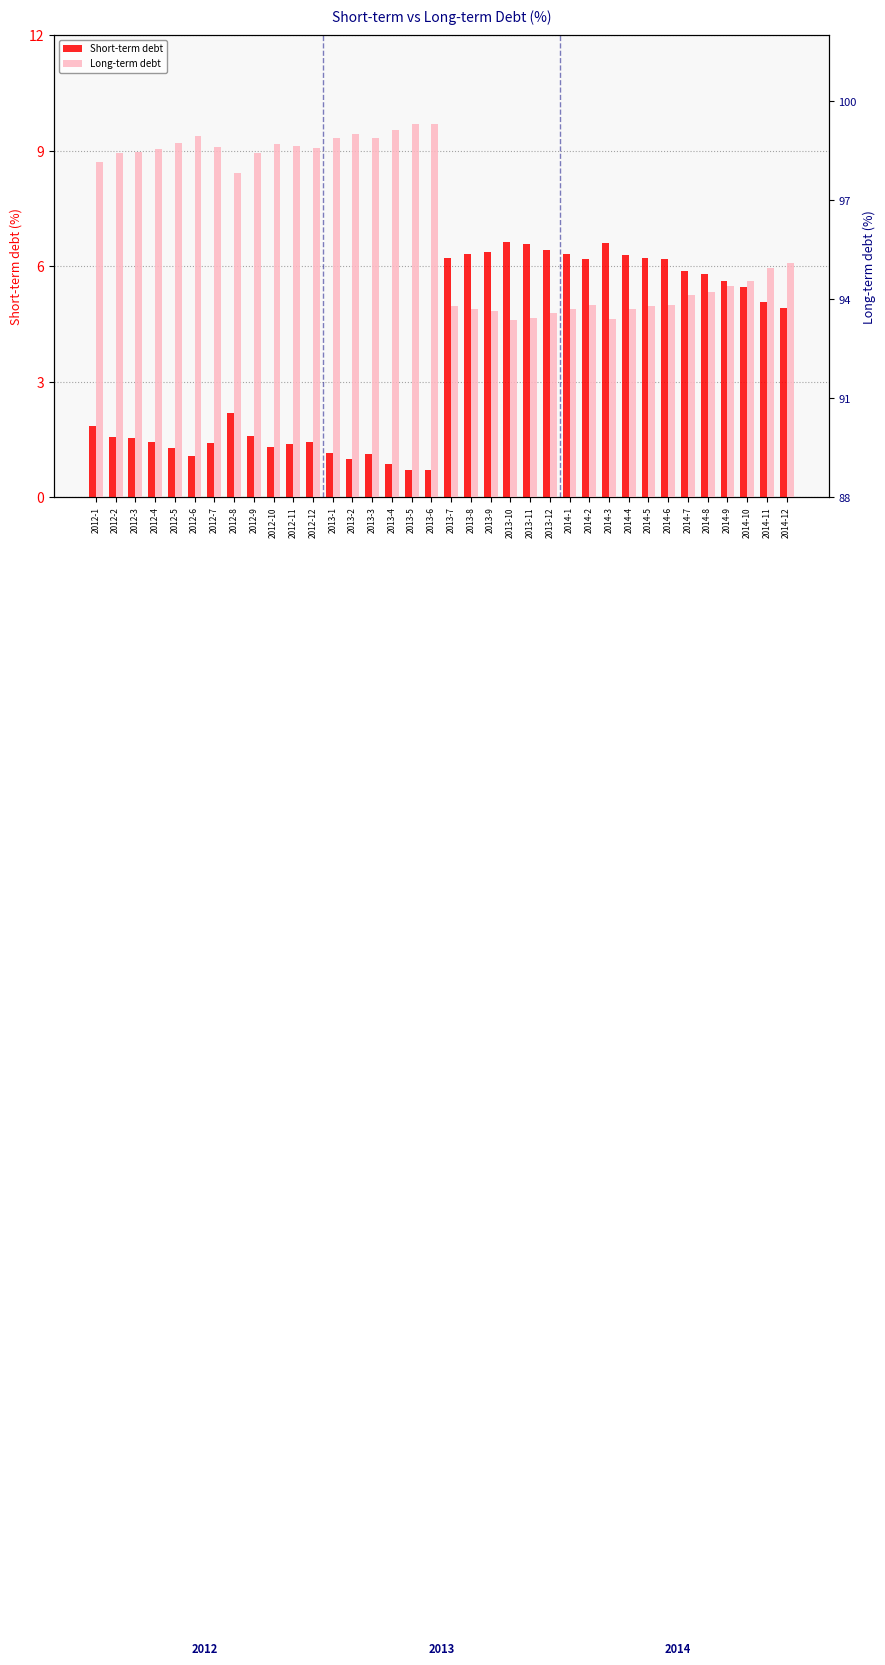

What is the difference between the Long-term debt values at 2012-3 and 2013-12?

4.9